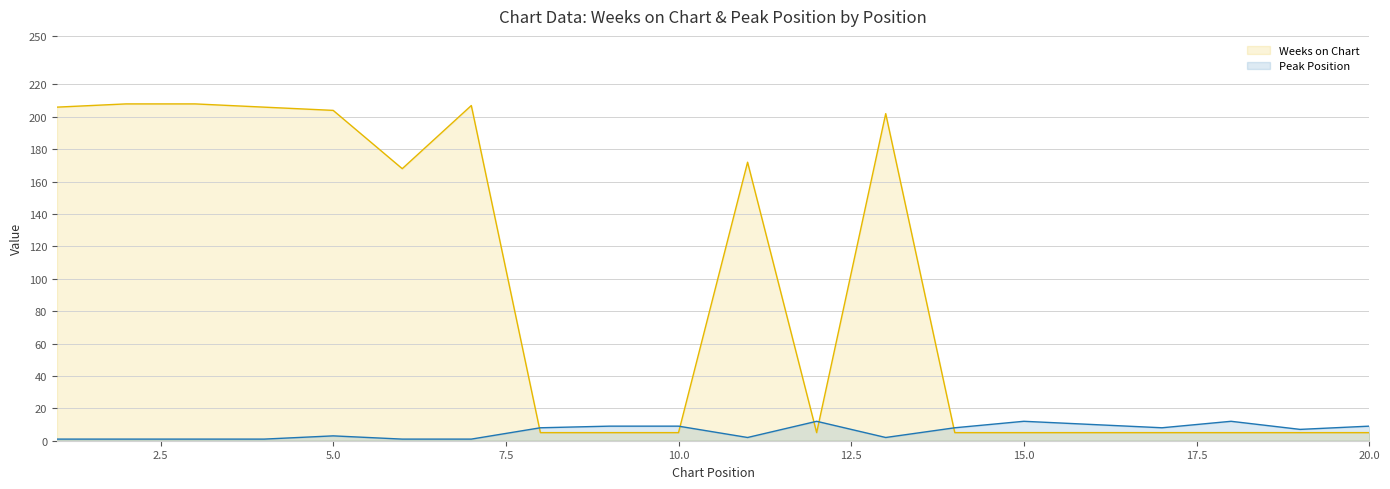

True or false: Weeks on Chart and Peak Position cross at least once.

True